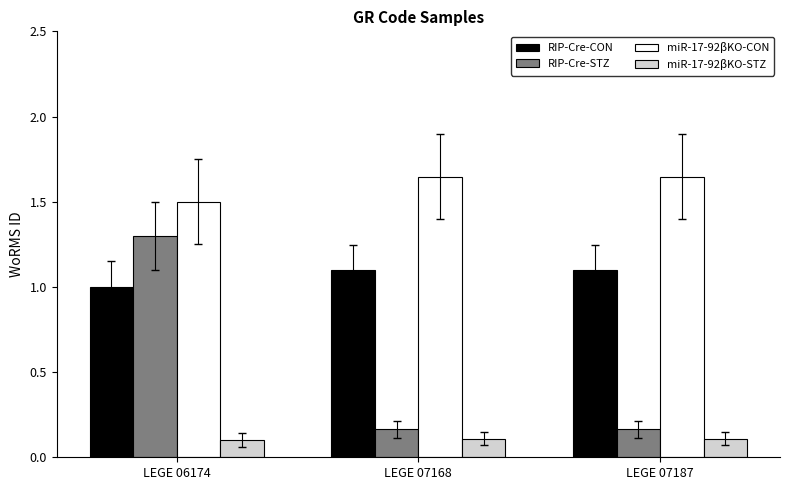

Is the value of RIP-Cre-STZ at LEGE 07187 greater than the value of miR-17-92βKO-STZ at LEGE 07168?

Yes